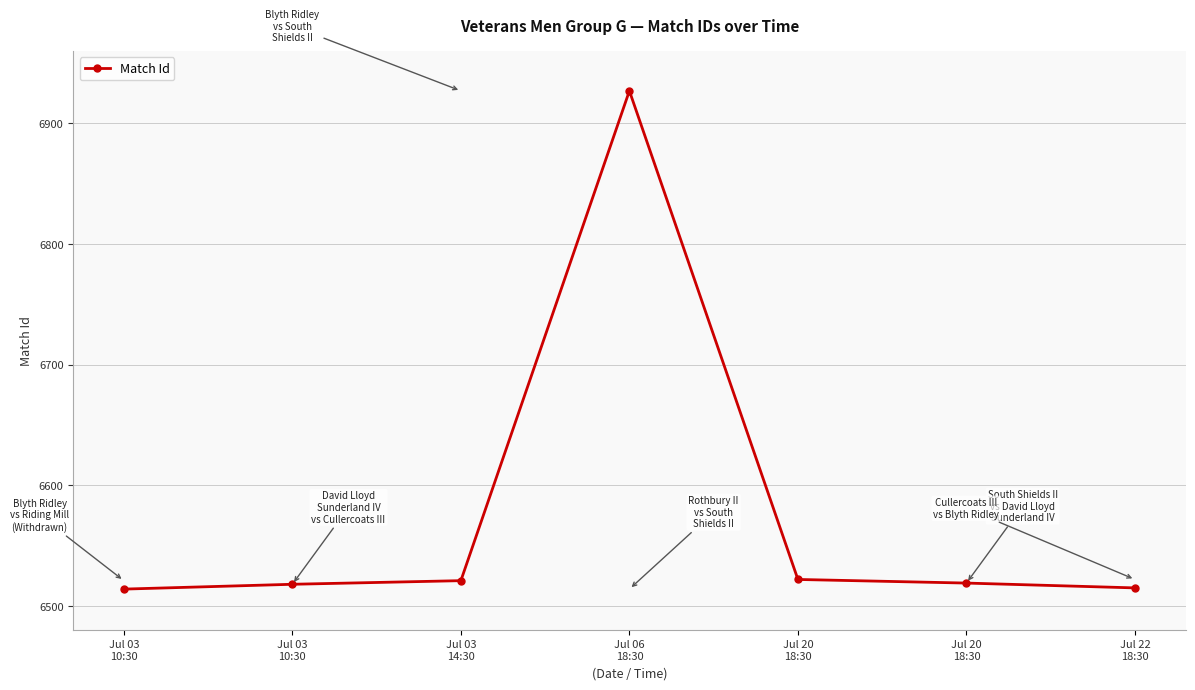

How many lines are shown in the chart?

1